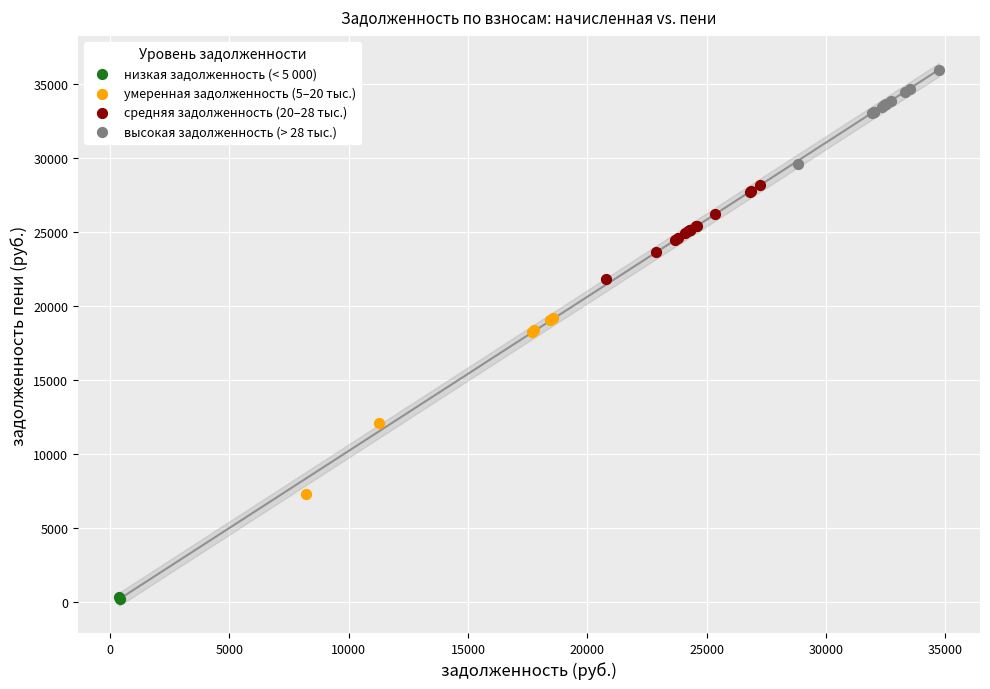

What are all the series names shown in the legend?

низкая задолженность (< 5 000), умеренная задолженность (5–20 тыс.), средняя задолженность (20–28 тыс.), высокая задолженность (> 28 тыс.)